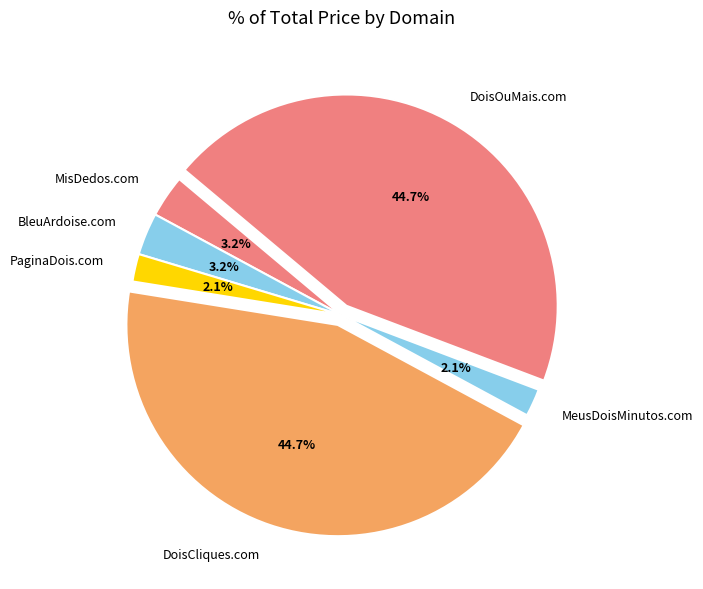

Between MisDedos.com and DoisOuMais.com, which is larger?

DoisOuMais.com